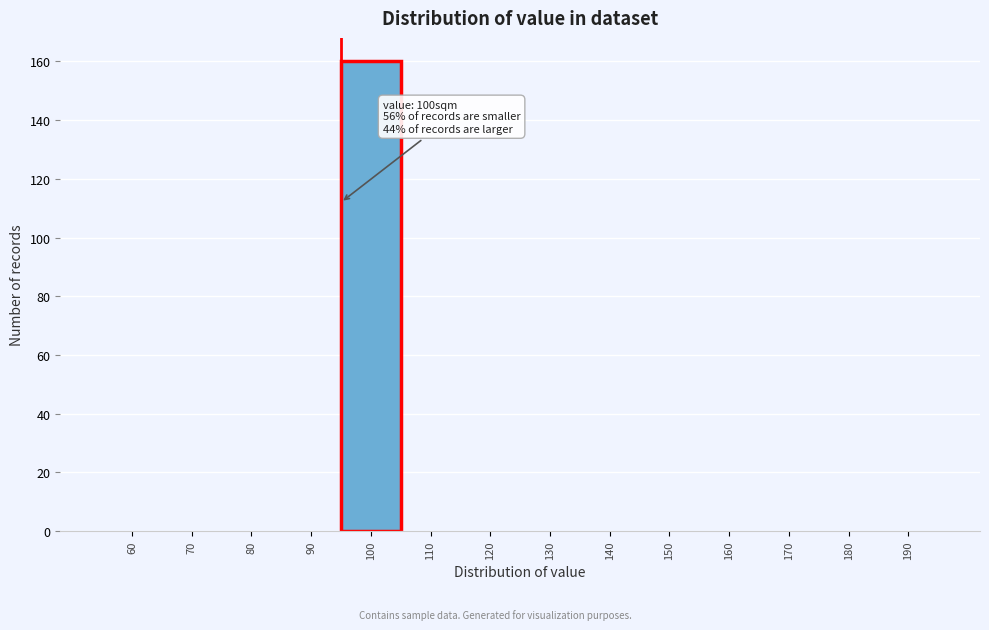

Reading left to right, extract all data points from this chart.

60=0	70=0	80=0	90=0	100=160	110=0	120=0	130=0	140=0	150=0	160=0	170=0	180=0	190=0